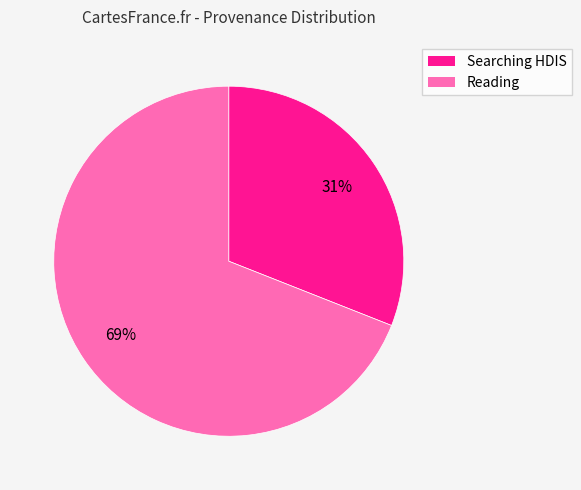

How many segments does this pie chart have?

2